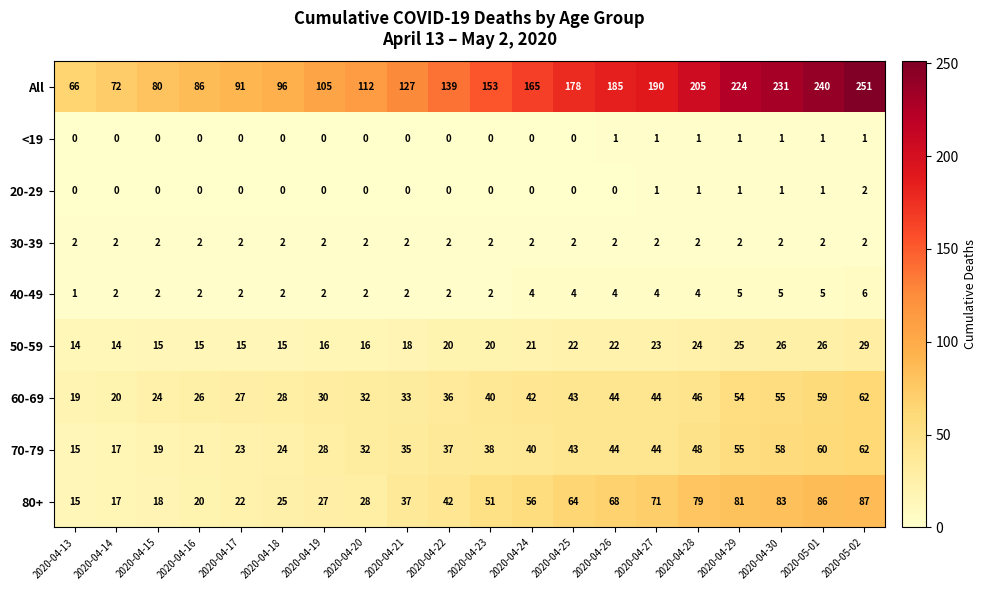

Is it true that 20-29 equals 1 at 2020-04-30?

True